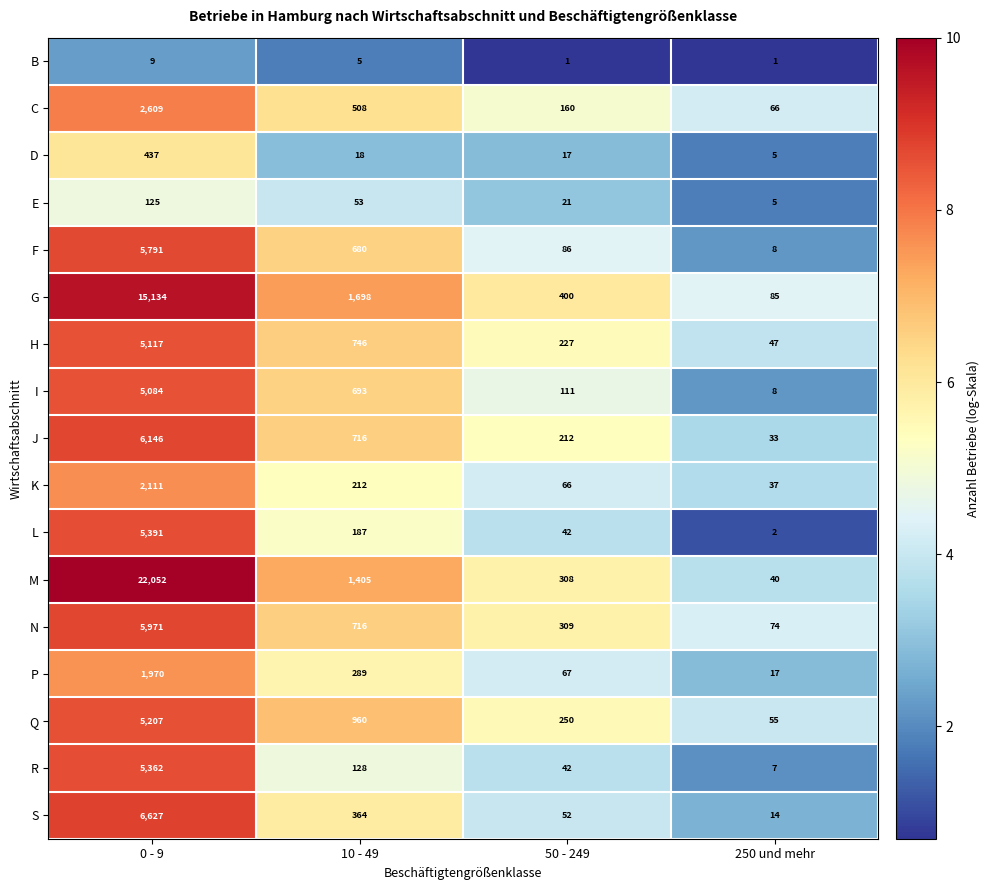

Where is R nearest to the value 2684?

10 - 49